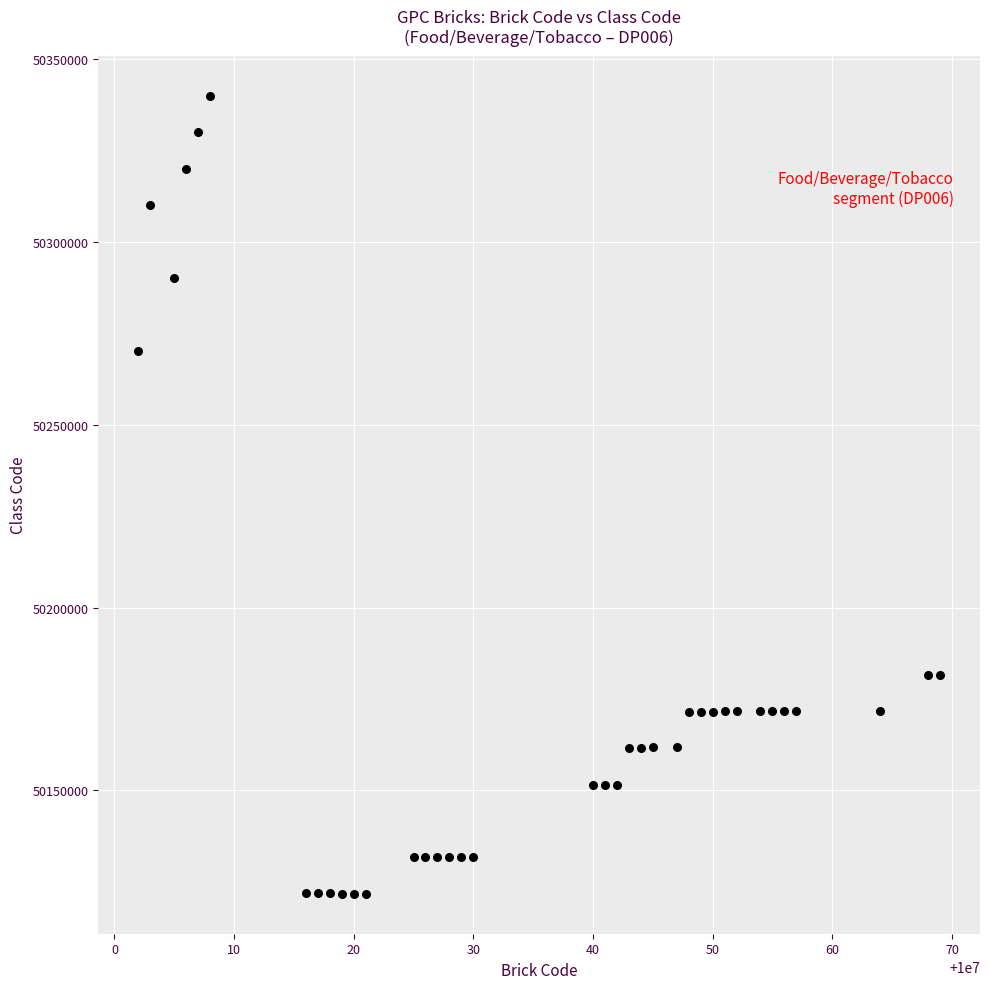

What Y value in the scatter plot is closest to 50230900?

50270100